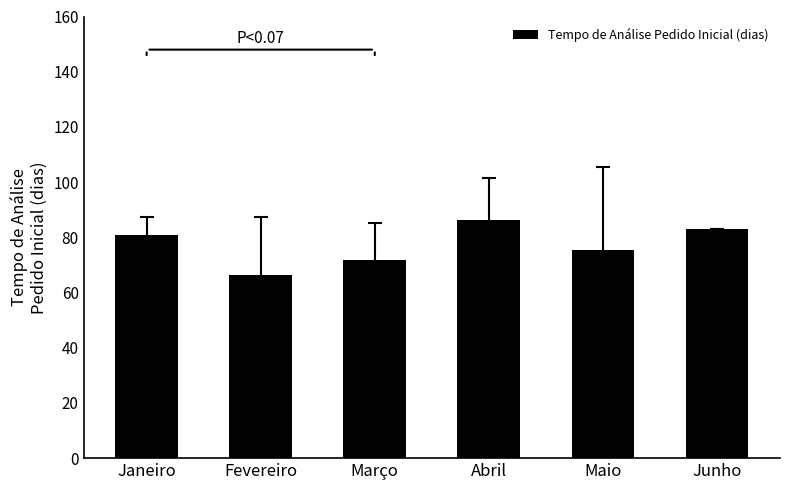

Which label corresponds to the smallest value in the chart?

Fevereiro